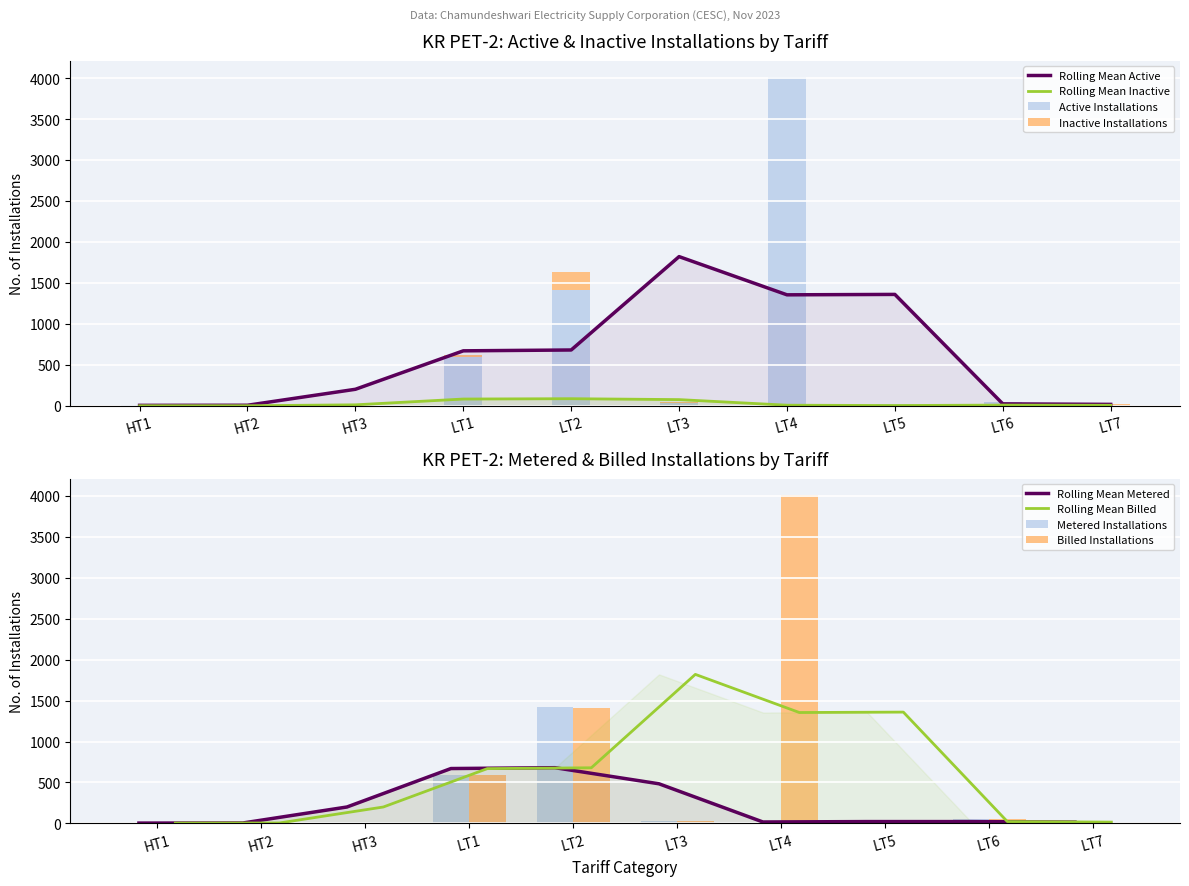

Are the bars horizontal?

No